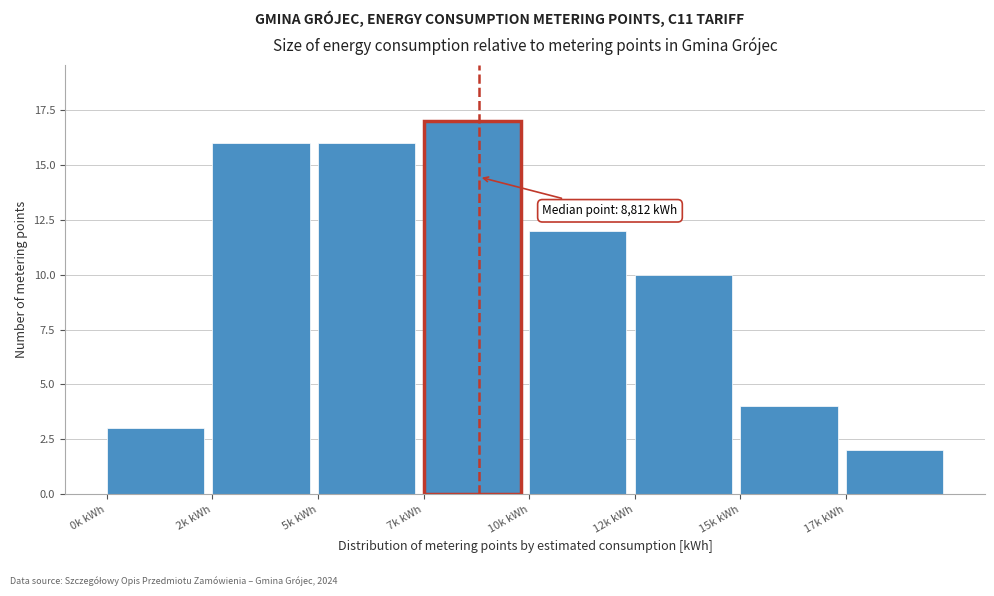

Reading left to right, what are all the values shown in this chart?

0k kWh=3	2k kWh=16	5k kWh=16	7k kWh=17	10k kWh=12	12k kWh=10	15k kWh=4	17k kWh=2